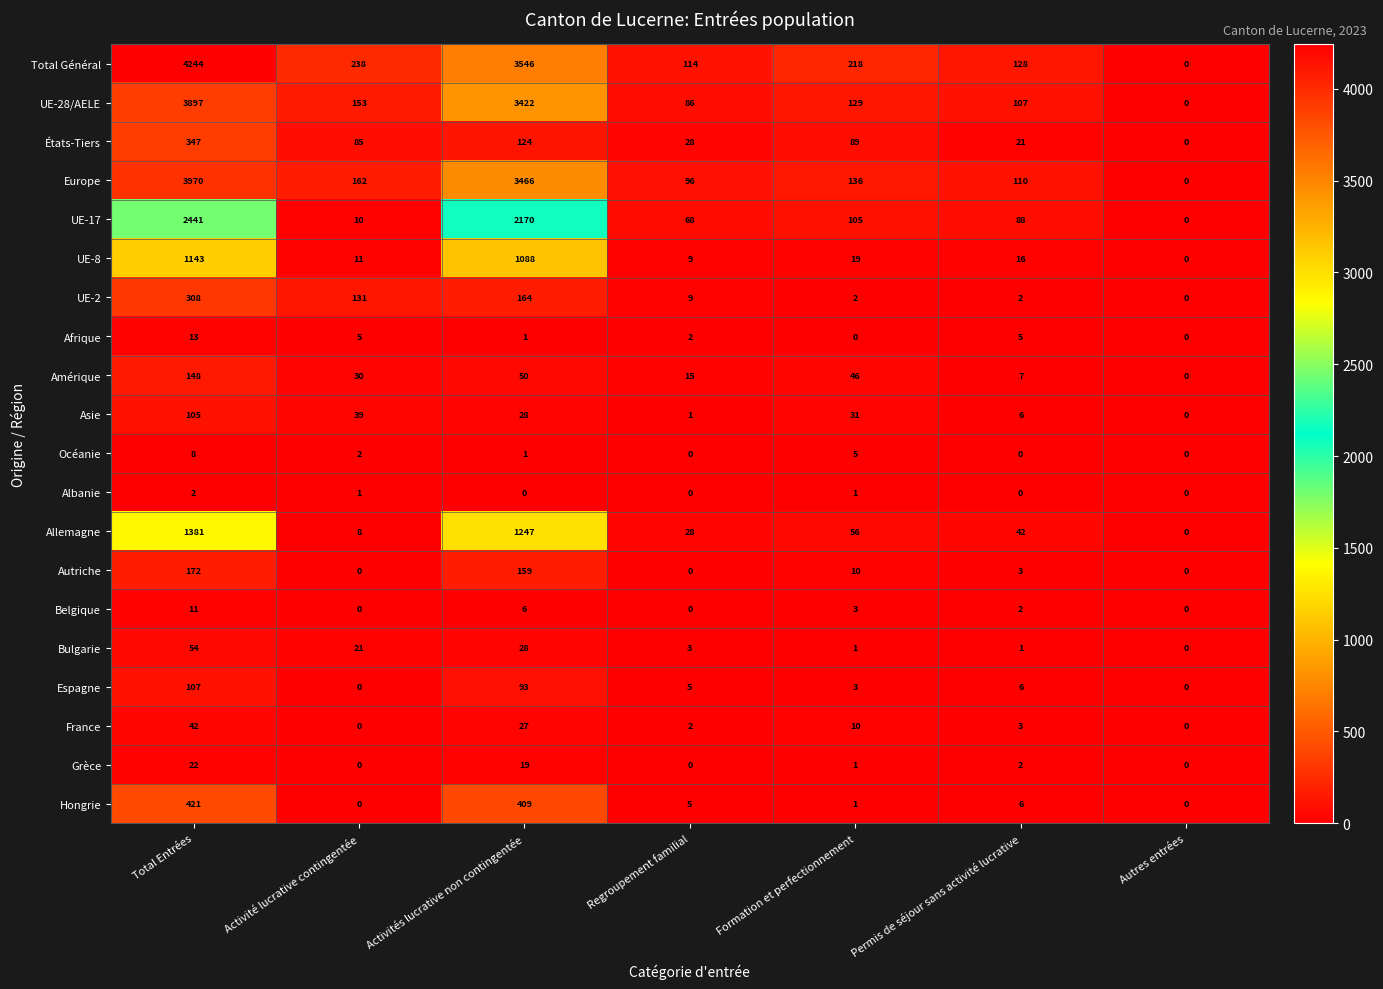

List the series in order of their peak value, highest first.

Total Général, Europe, UE-28/AELE, UE-17, Allemagne, UE-8, Hongrie, États-Tiers, UE-2, Autriche, Amérique, Espagne, Asie, Bulgarie, France, Grèce, Afrique, Belgique, Océanie, Albanie